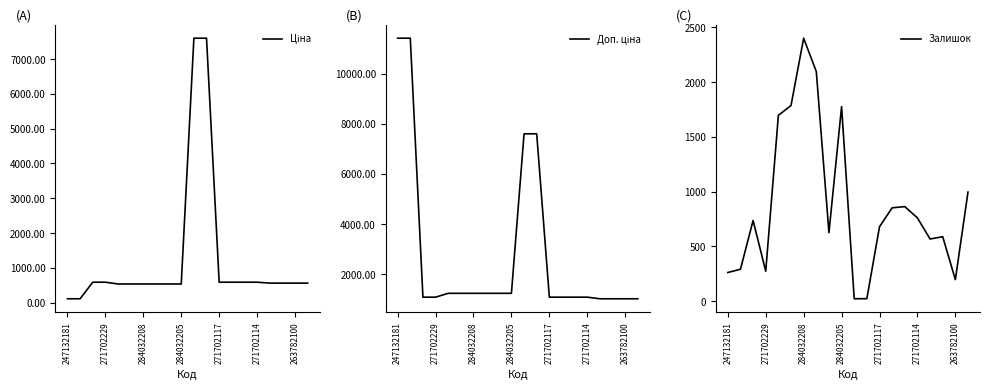

What is the maximum value for Залишок?

2401